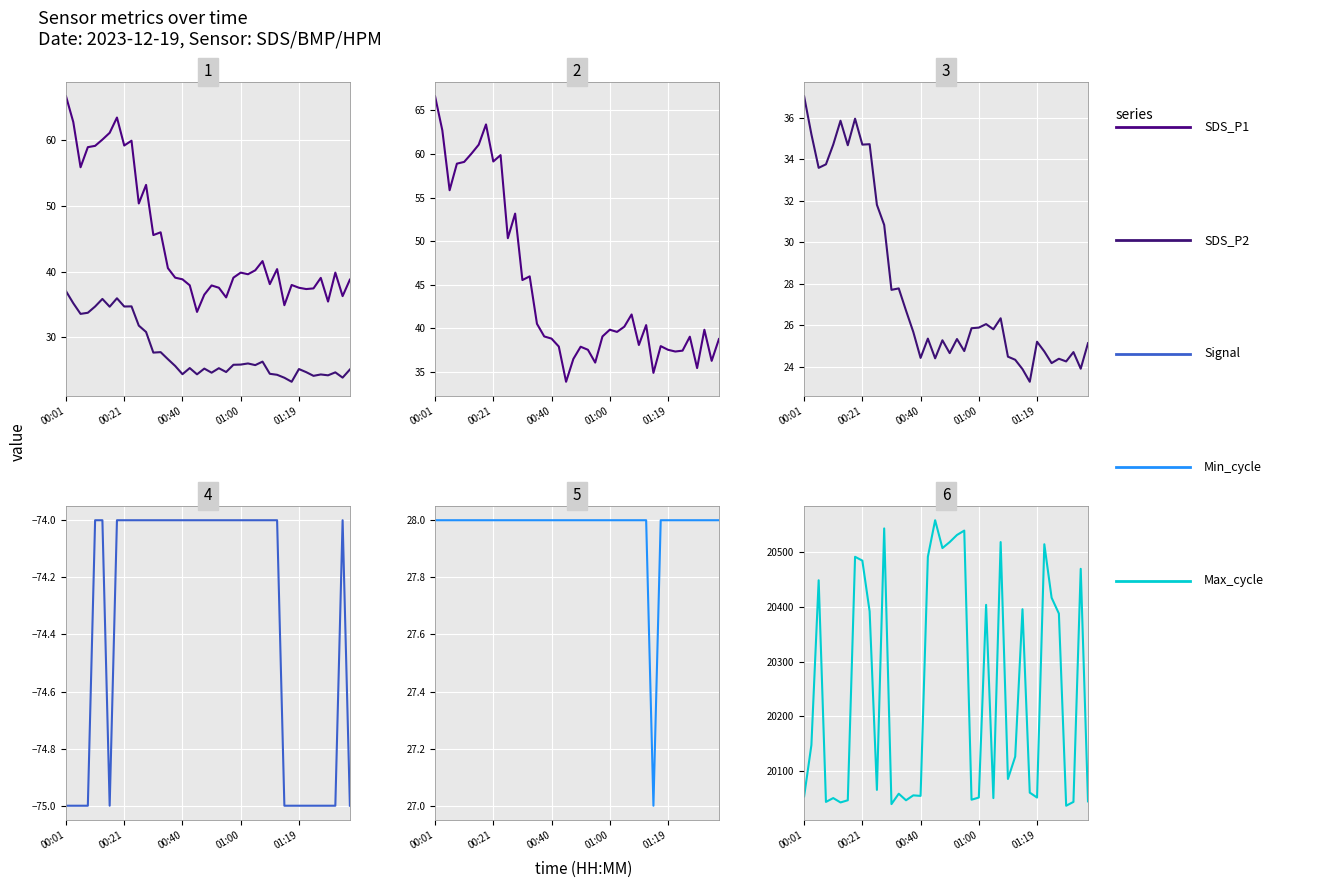

Reading left to right, what are all the values shown in this chart?

SDS_P1: 66.6	62.7	55.9	58.9	59.1	60.0	61.1	63.4	59.1	59.9	50.4	53.2	45.5	46.0	40.5	39.1	38.8	37.9	33.9	36.5	37.9	37.5	36.1	39.1	39.9	39.6	40.2	41.6	38.1	40.4	34.9	38.0	37.5	37.4	37.5	39.0	35.5	39.9	36.3	38.8
SDS_P2: 37.0	35.2	33.6	33.8	34.7	35.9	34.7	36.0	34.7	34.7	31.8	30.8	27.7	27.8	26.7	25.7	24.4	25.4	24.4	25.3	24.6	25.3	24.8	25.9	25.9	26.1	25.8	26.3	24.5	24.3	23.9	23.3	25.2	24.7	24.2	24.4	24.2	24.7	23.9	25.1
Signal: -75.0	-75.0	-75.0	-75.0	-74.0	-74.0	-75.0	-74.0	-74.0	-74.0	-74.0	-74.0	-74.0	-74.0	-74.0	-74.0	-74.0	-74.0	-74.0	-74.0	-74.0	-74.0	-74.0	-74.0	-74.0	-74.0	-74.0	-74.0	-74.0	-74.0	-75.0	-75.0	-75.0	-75.0	-75.0	-75.0	-75.0	-75.0	-74.0	-75.0
Min_cycle: 28.0	28.0	28.0	28.0	28.0	28.0	28.0	28.0	28.0	28.0	28.0	28.0	28.0	28.0	28.0	28.0	28.0	28.0	28.0	28.0	28.0	28.0	28.0	28.0	28.0	28.0	28.0	28.0	28.0	28.0	27.0	28.0	28.0	28.0	28.0	28.0	28.0	28.0	28.0	28.0
Max_cycle: 20053.0	20147.0	20449.0	20043.0	20050.0	20042.0	20046.0	20492.0	20485.0	20392.0	20065.0	20544.0	20039.0	20058.0	20046.0	20055.0	20054.0	20492.0	20559.0	20508.0	20519.0	20532.0	20540.0	20047.0	20051.0	20404.0	20050.0	20519.0	20085.0	20126.0	20396.0	20060.0	20051.0	20515.0	20417.0	20388.0	20036.0	20043.0	20470.0	20044.0